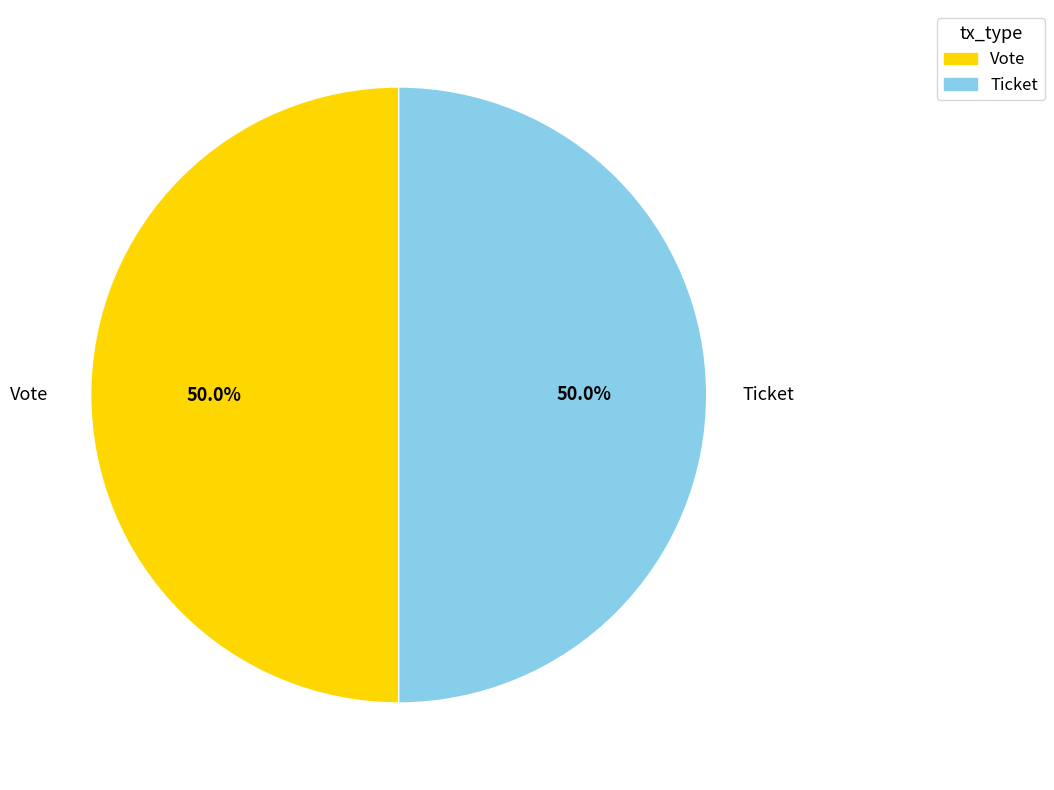

To the nearest percent, what is the combined percentage of Vote and Ticket?

100%